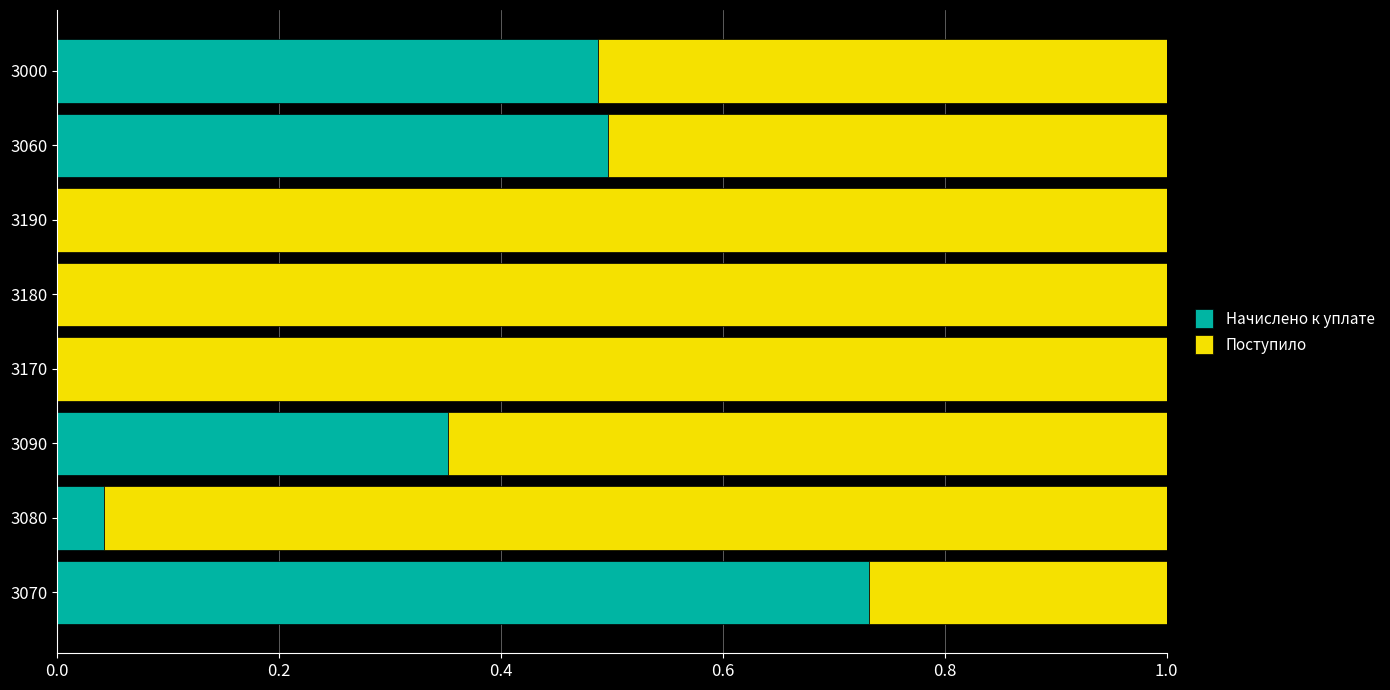

The Начислено к уплате series shows -0.5 at 3180. True or false?

False